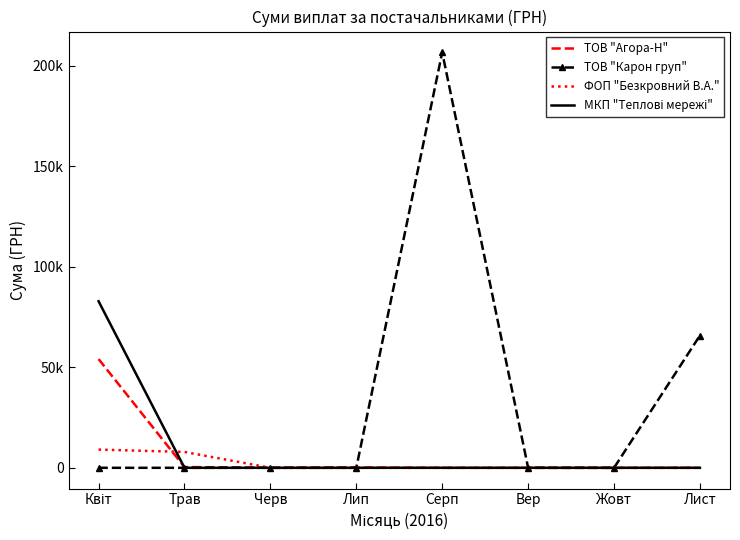

Is it true that МКП "Теплові мережі" equals 82834.0 at Квіт?

True